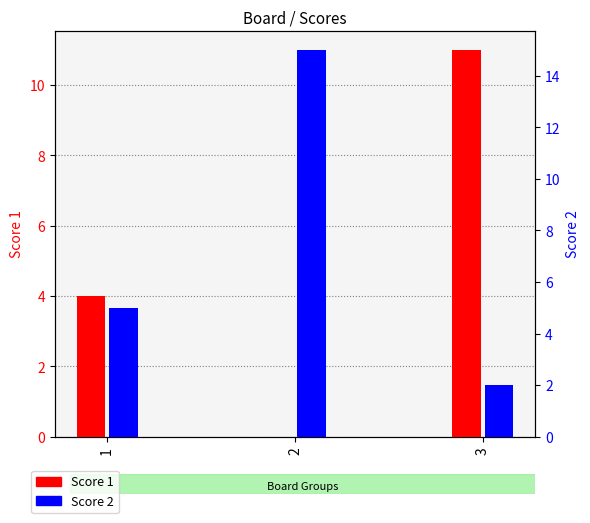

What is the sum of the Score 2 values at 3 and 2?

17